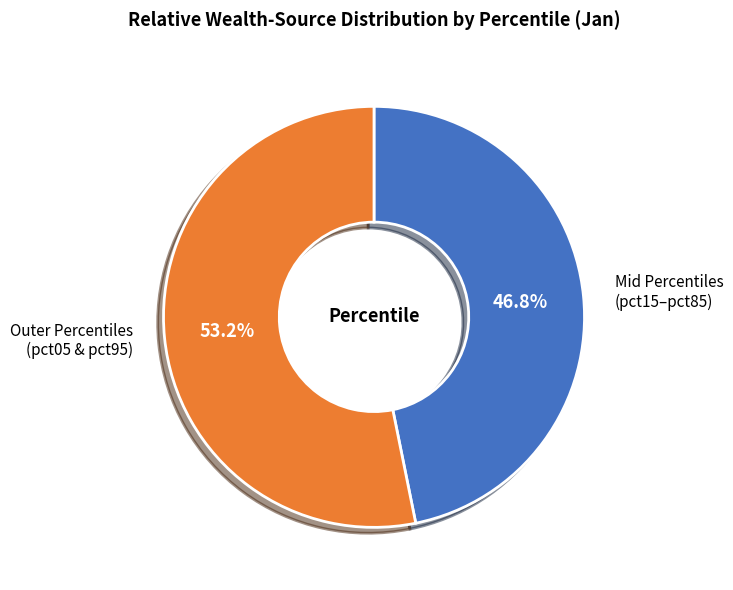

Which category has the smallest portion of the pie?

Mid Percentiles (pct15–pct85)